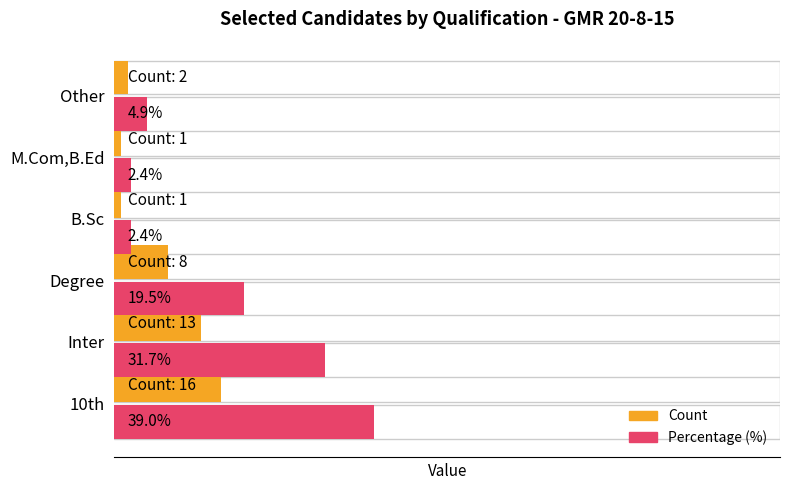

Which series has the largest range (max minus min)?

Percentage (%)